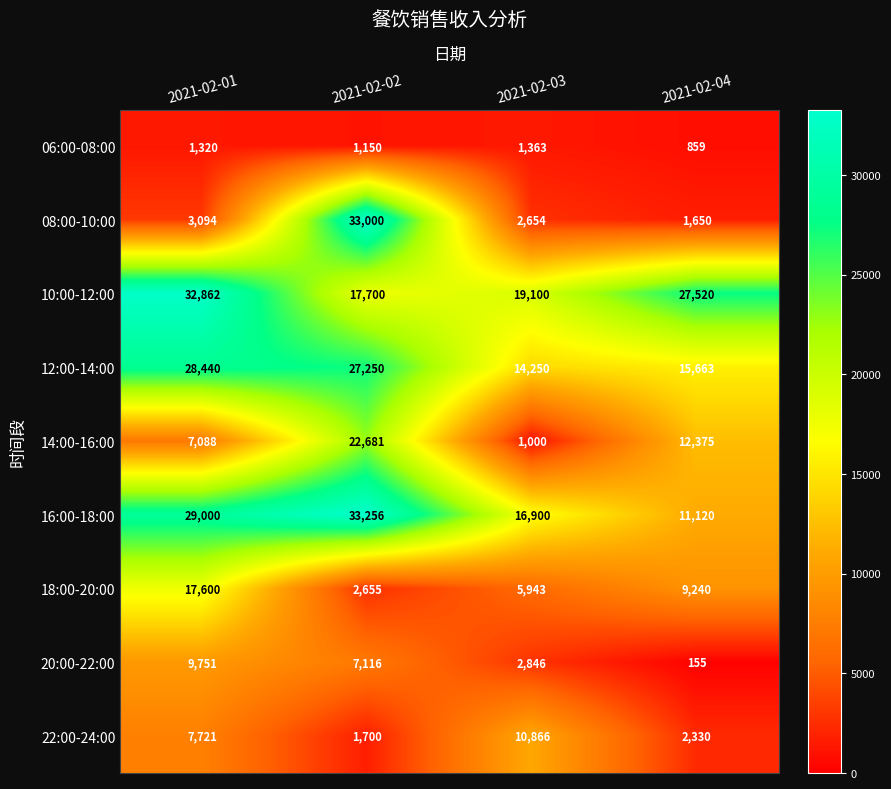

What is the average value of the 10:00-12:00 series?

24296